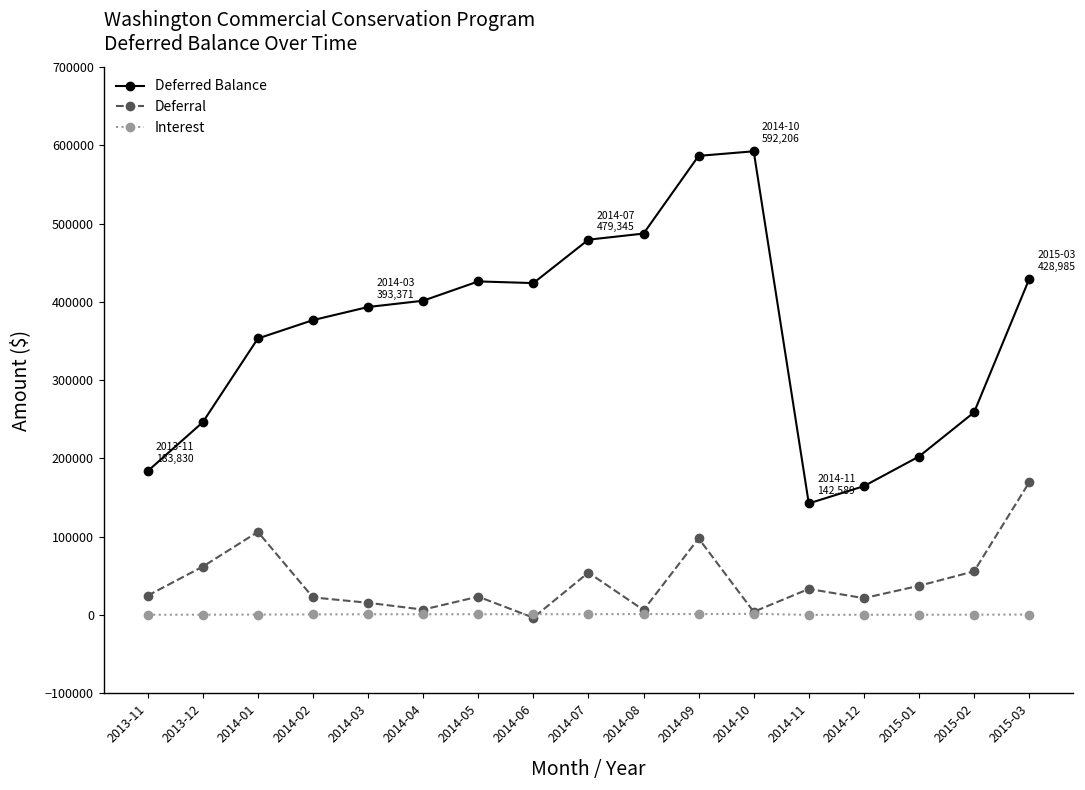

Between 2015-01 and 2015-03, which series saw the biggest shift?

Deferred Balance